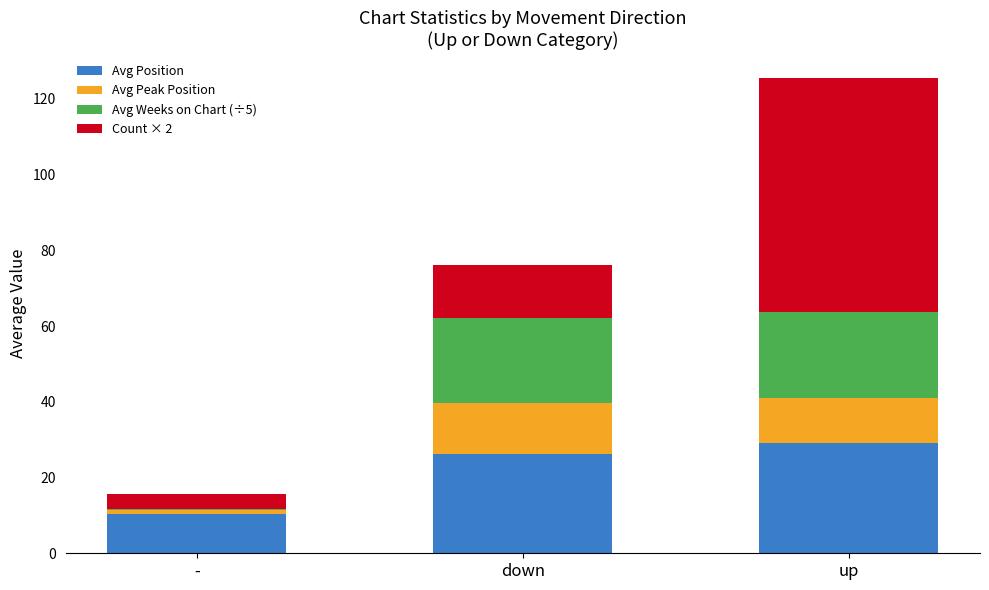

At which label does Avg Position reach its peak?

up